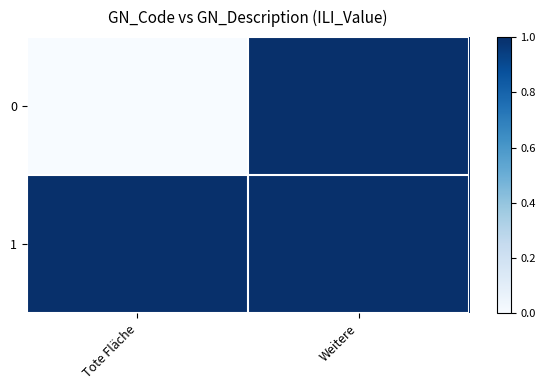

Rank the series by their maximum value, from highest to lowest.

0, 1